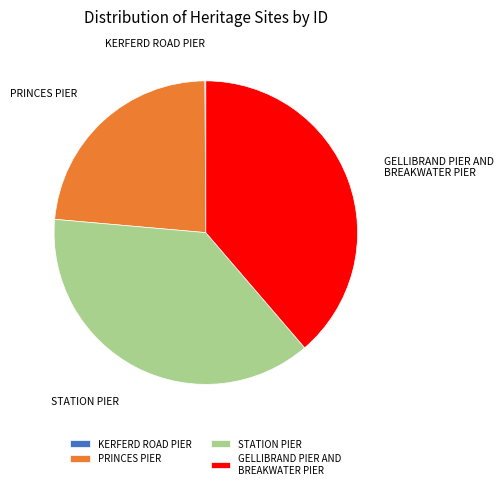

Which category has the biggest portion of the pie?

GELLIBRAND PIER AND BREAKWATER PIER